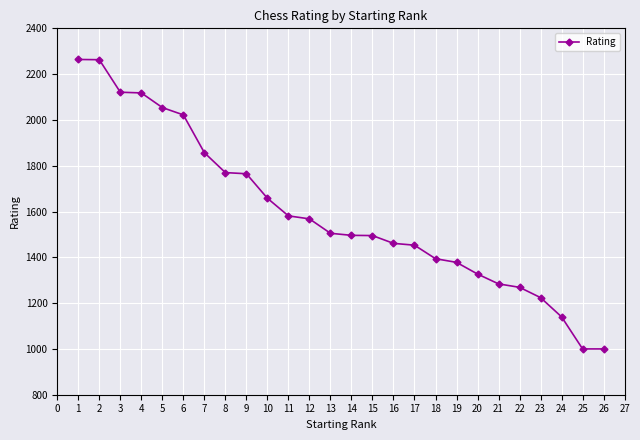

How many lines are shown in the chart?

1